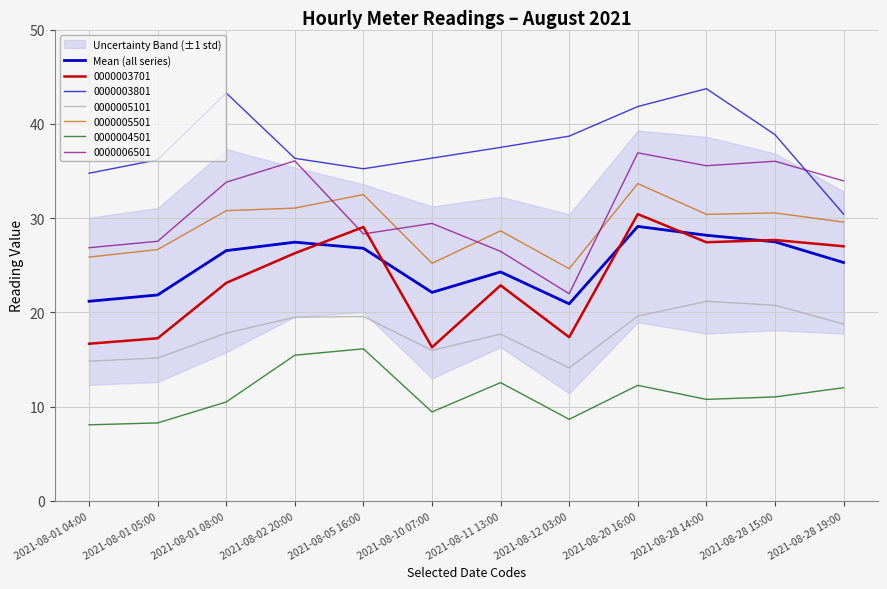

Count the number of categories in the chart.

12